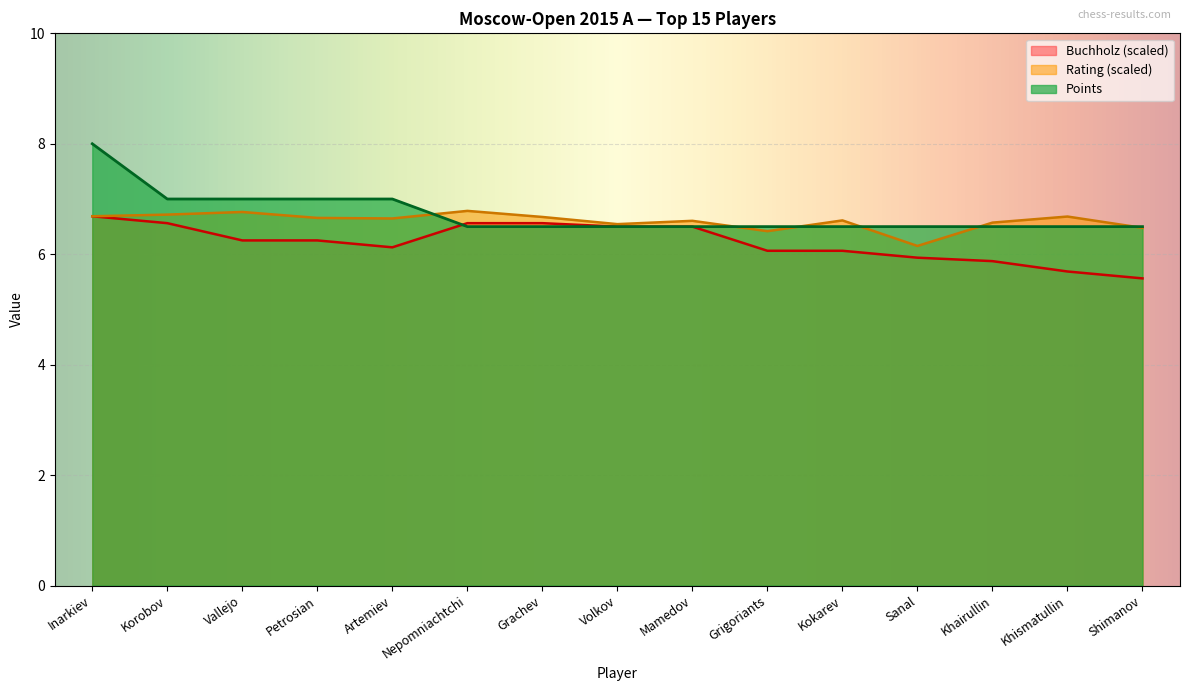

True or false: Rating and Buchholz intersect in this chart.

False